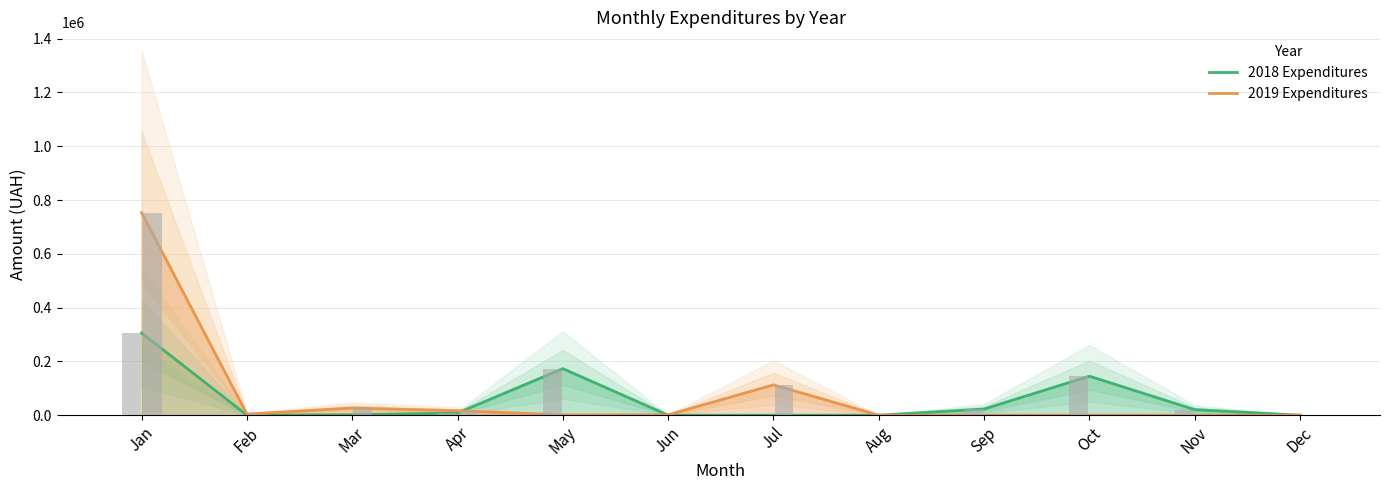

Reading left to right, list all the values displayed in this chart.

2018 Expenditures: Jan=305735.9	Feb=0.0	Mar=1840.6	Apr=8055.4	May=173089.2	Jun=0.0	Jul=0.0	Aug=0.0	Sep=23024.0	Oct=144992.5	Nov=20625.0	Dec=0.0
2019 Expenditures: Jan=753196.9	Feb=3992.9	Mar=26622.5	Apr=16506.4	May=1188.0	Jun=1380.0	Jul=112725.8	Aug=0.0	Sep=0.0	Oct=0.0	Nov=0.0	Dec=0.0